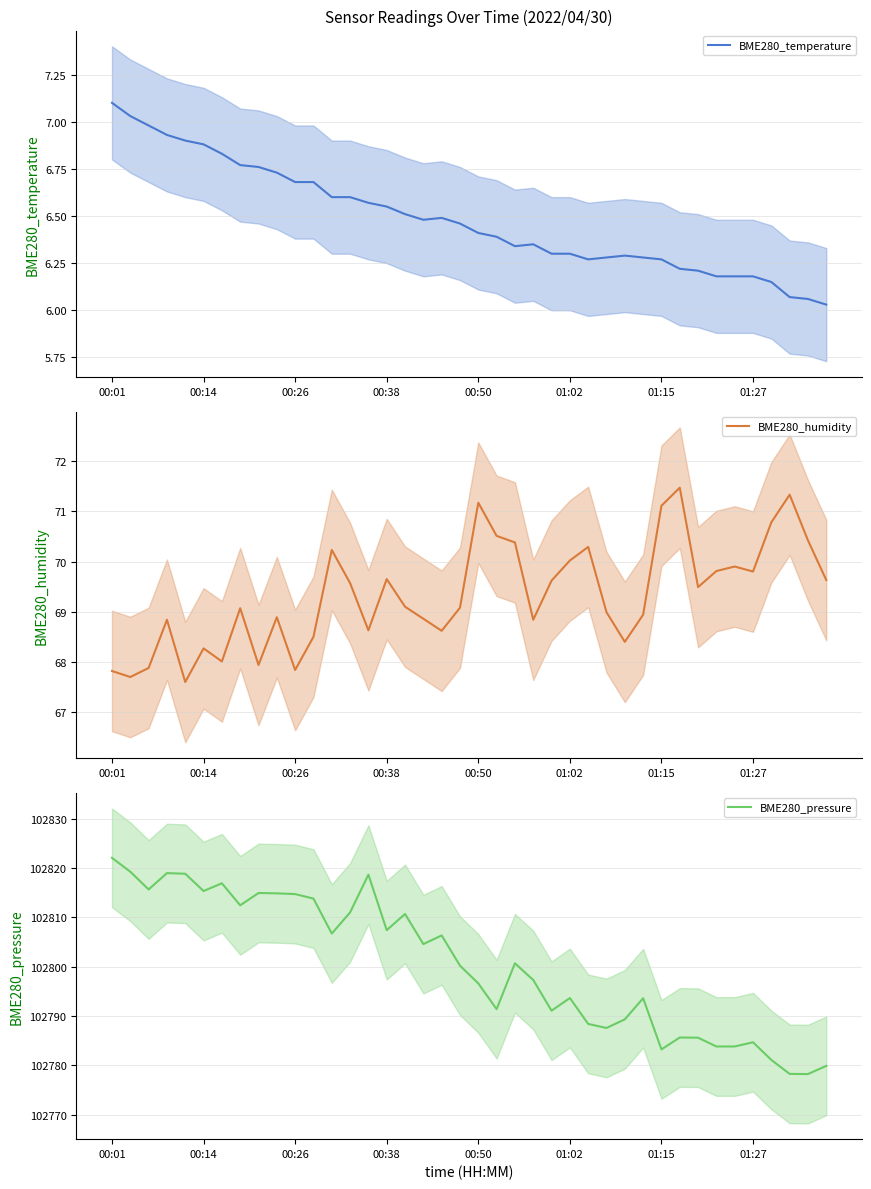

At which label does BME280_temperature reach its peak?

00:01